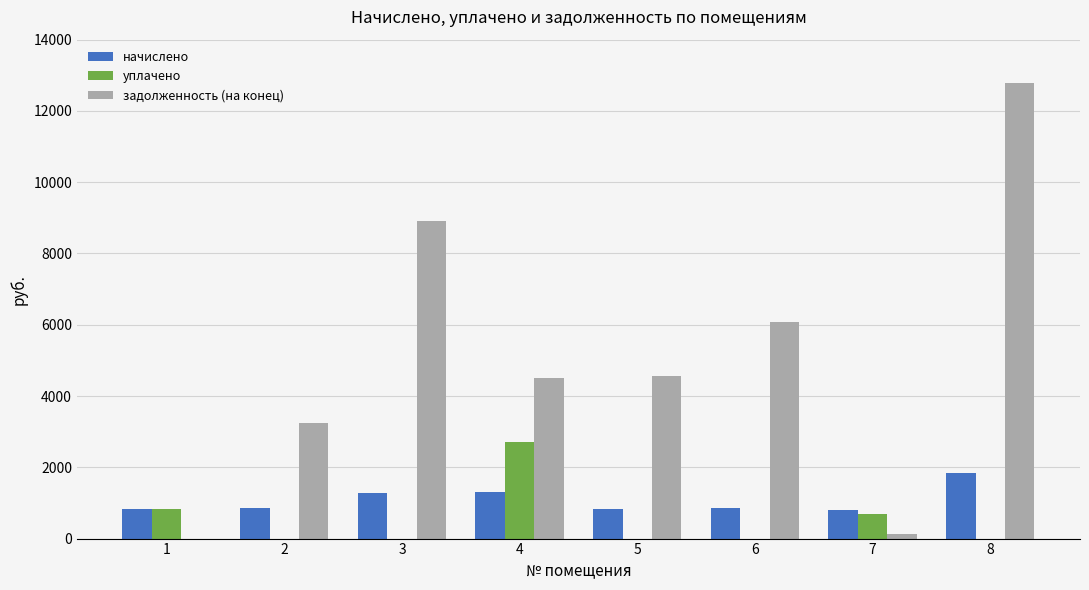

Which series has the largest total across all categories?

задолженность (на конец)